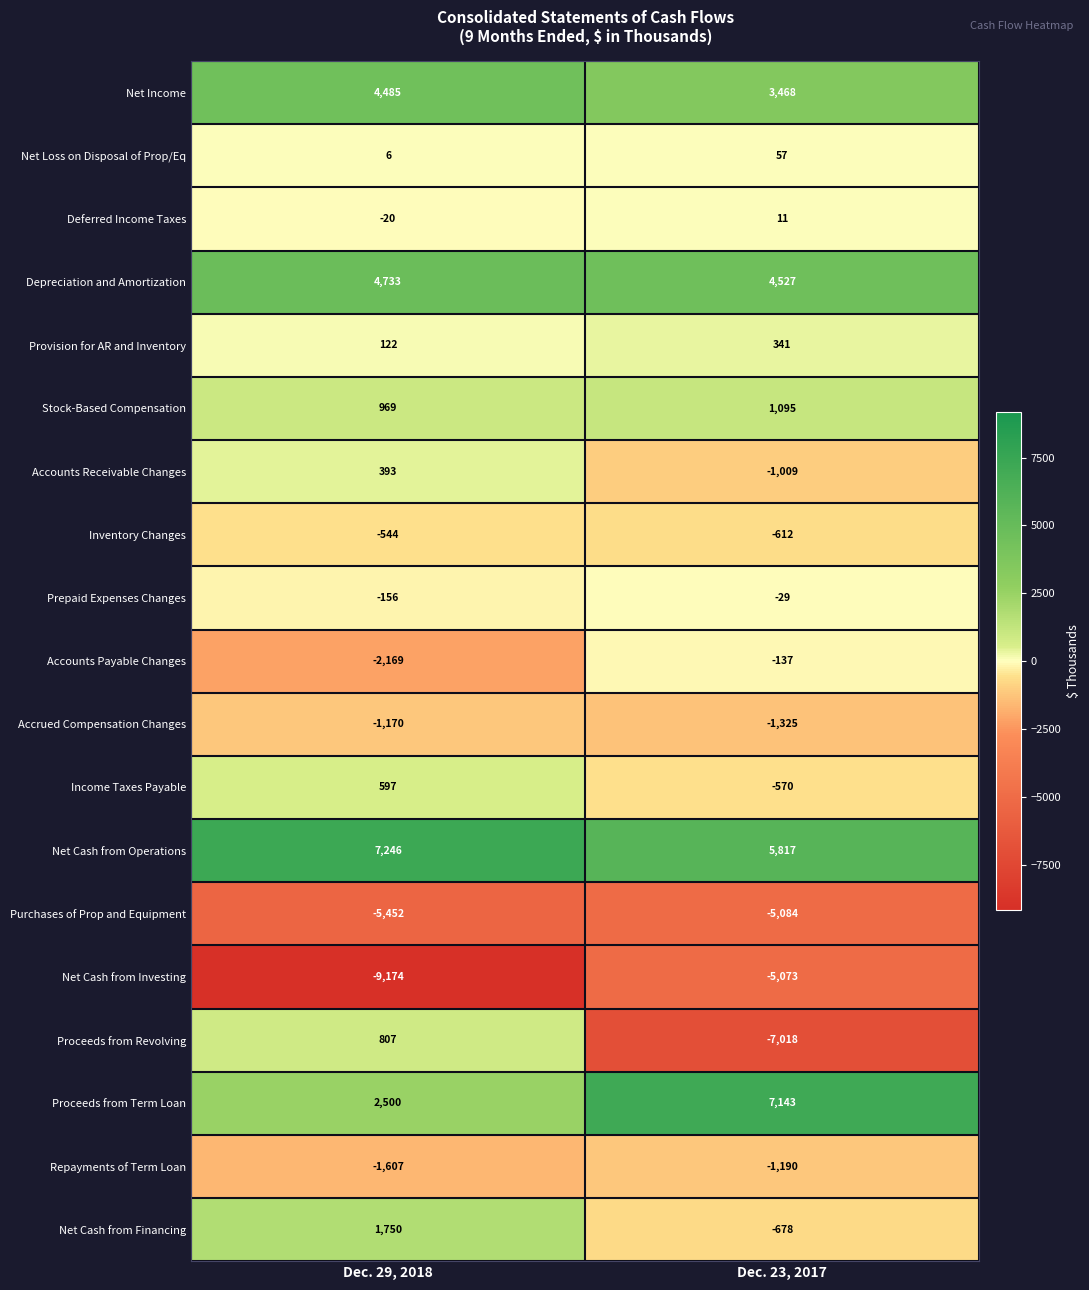

Between Dec. 29, 2018 and Dec. 23, 2017, which series saw the biggest shift?

Proceeds from Revolving